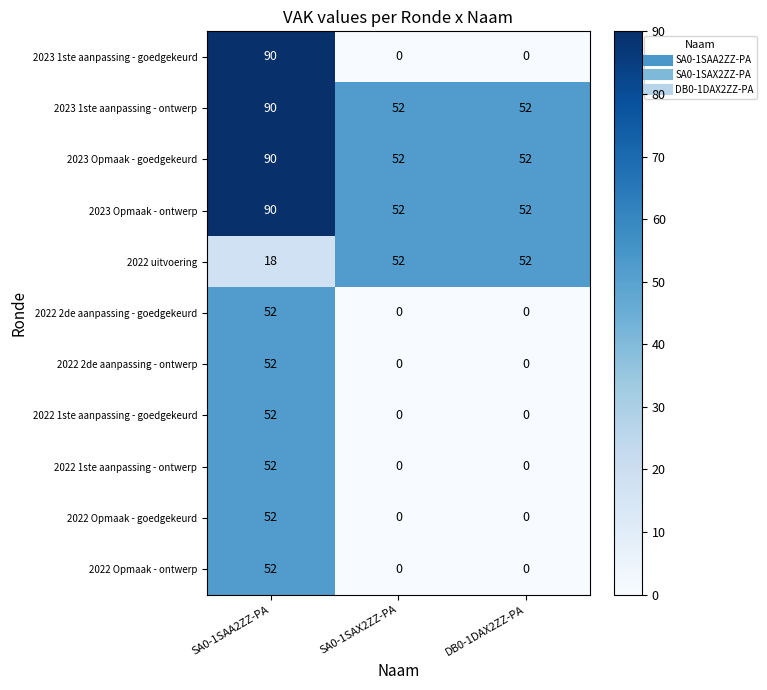

The 2022 Opmaak - ontwerp series shows 52 at SA0-1SAA2ZZ-PA. True or false?

True